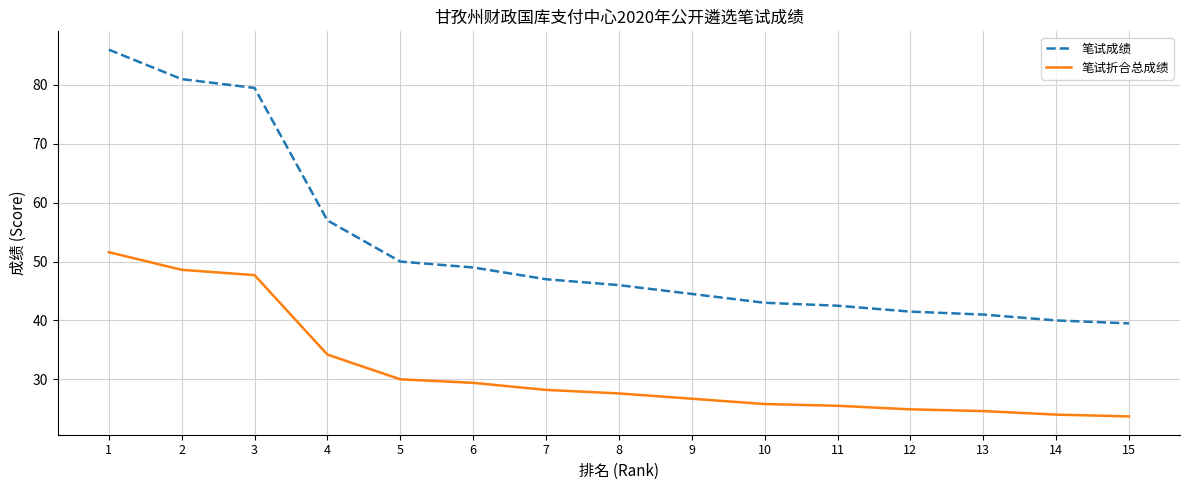

Is this an area chart (filled region under the line)?

No